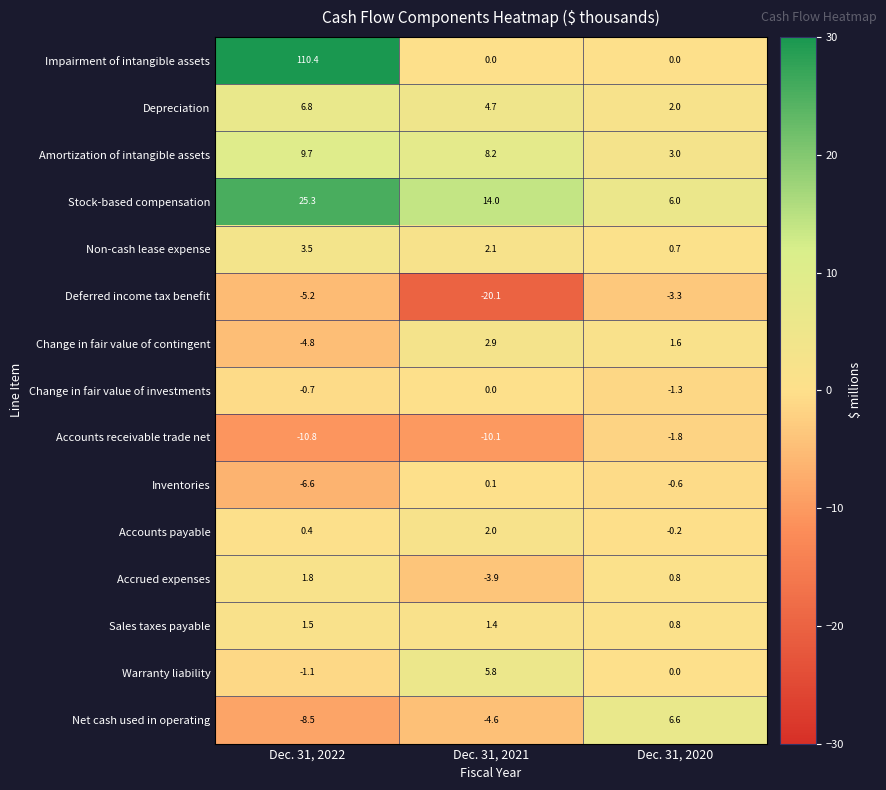

Rank the series by their maximum value, from lowest to highest.

Deferred income tax benefit, Accounts receivable trade net, Change in fair value of investments, Inventories, Sales taxes payable, Accrued expenses, Accounts payable, Change in fair value of contingent, Non-cash lease expense, Warranty liability, Net cash used in operating, Depreciation, Amortization of intangible assets, Stock-based compensation, Impairment of intangible assets